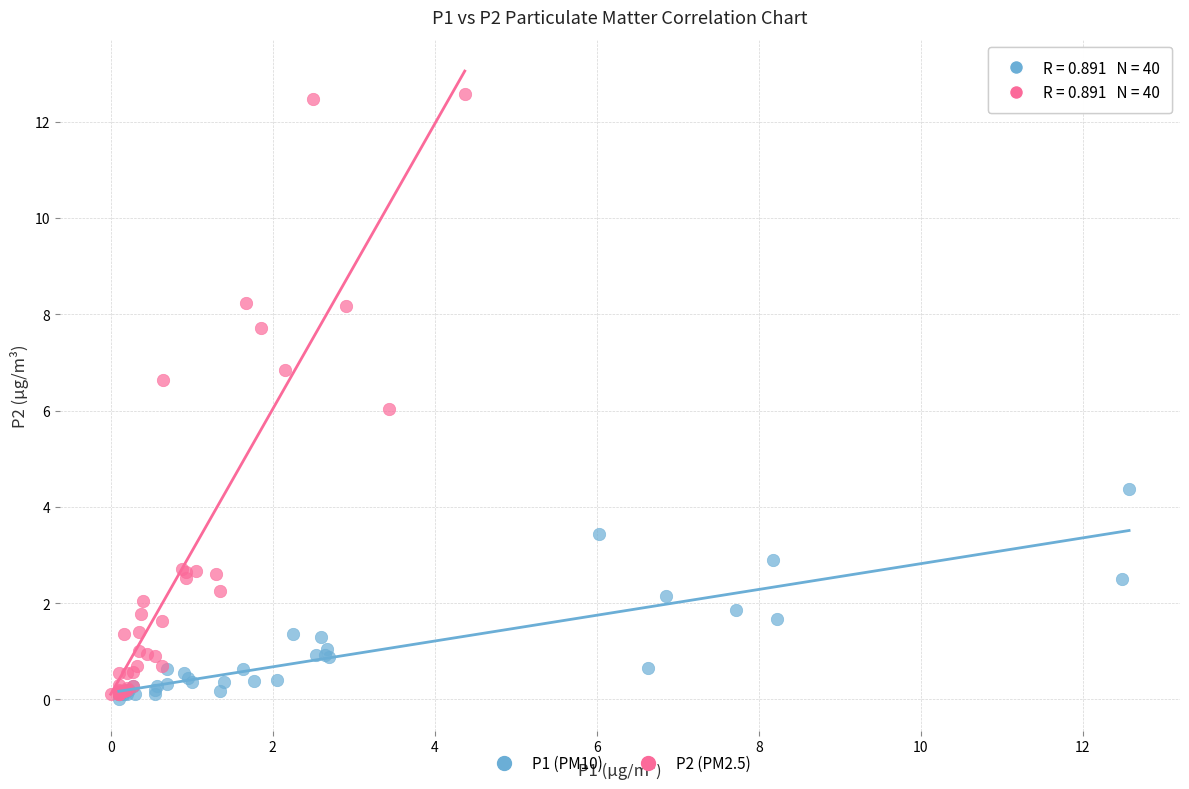

What are all the series names shown in the legend?

P1 (PM10), P2 (PM2.5)